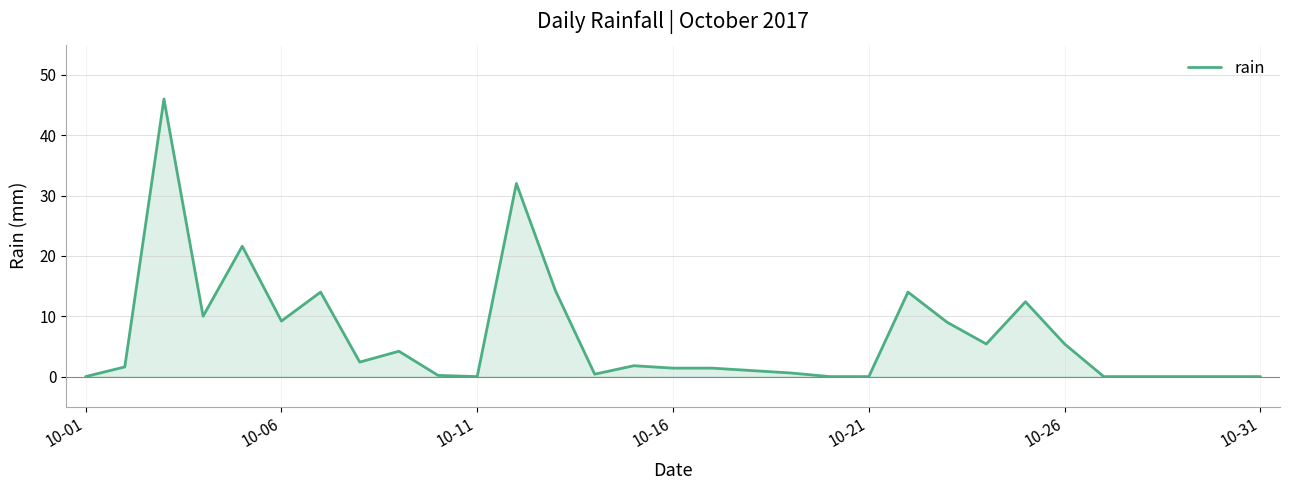

True or false: the data has more than 1 interior local peaks.

True